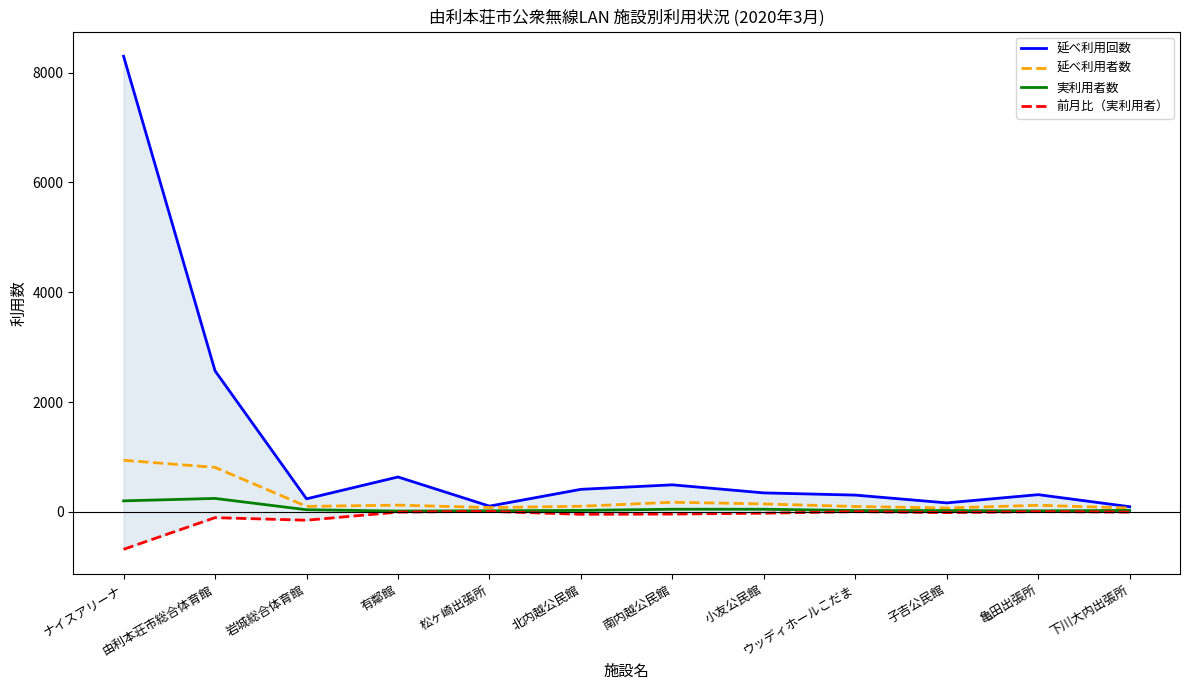

How many data points does each series have?

12